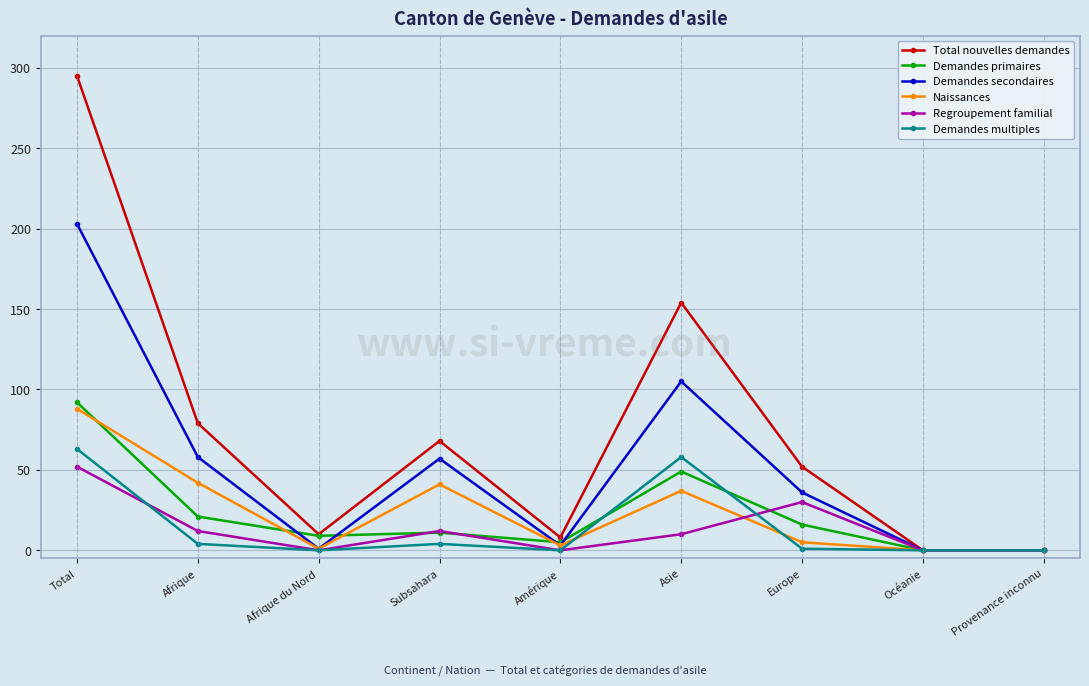

Between Subsahara and Europe, which series saw the biggest shift?

Naissances